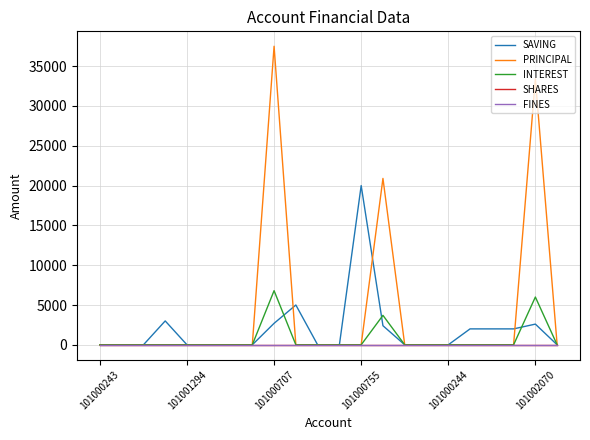

Is this an area chart (filled region under the line)?

No